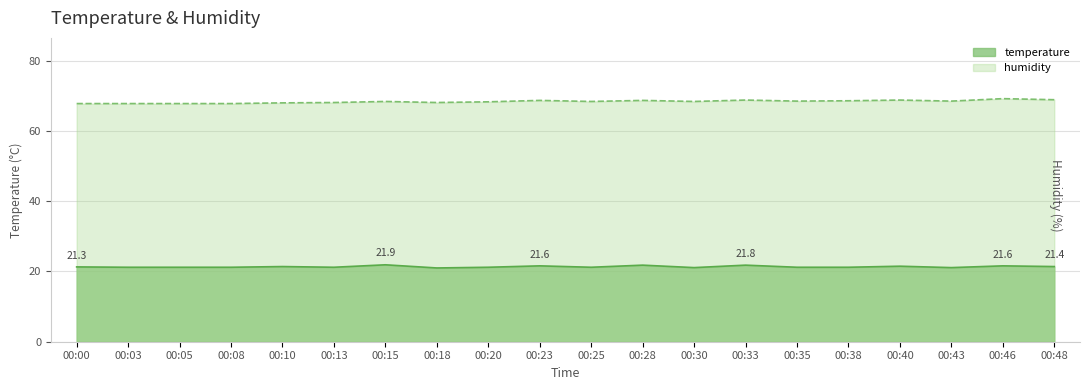

How many interior local valleys does the temperature series have?

5